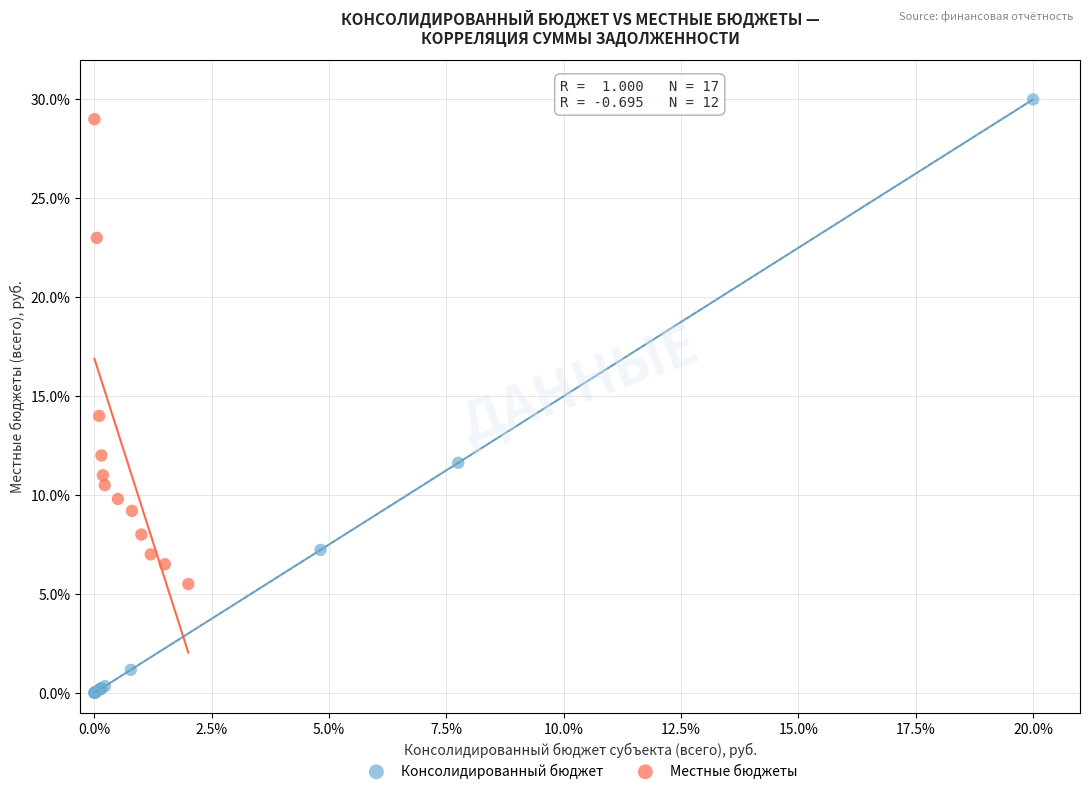

Which series has the widest spread of Y values?

Консолидированный бюджет